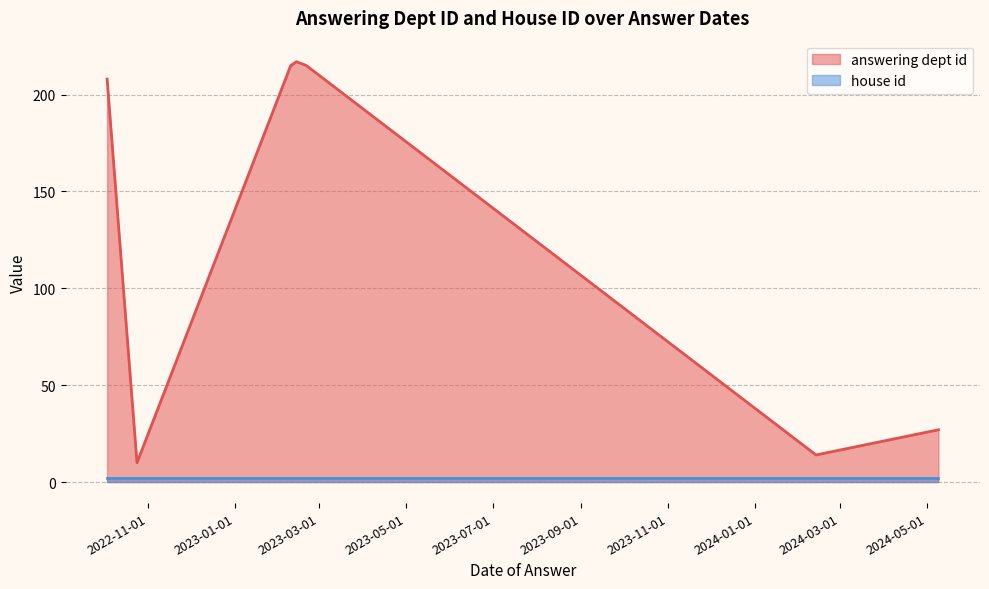

Which series has the widest spread of values?

answering dept id